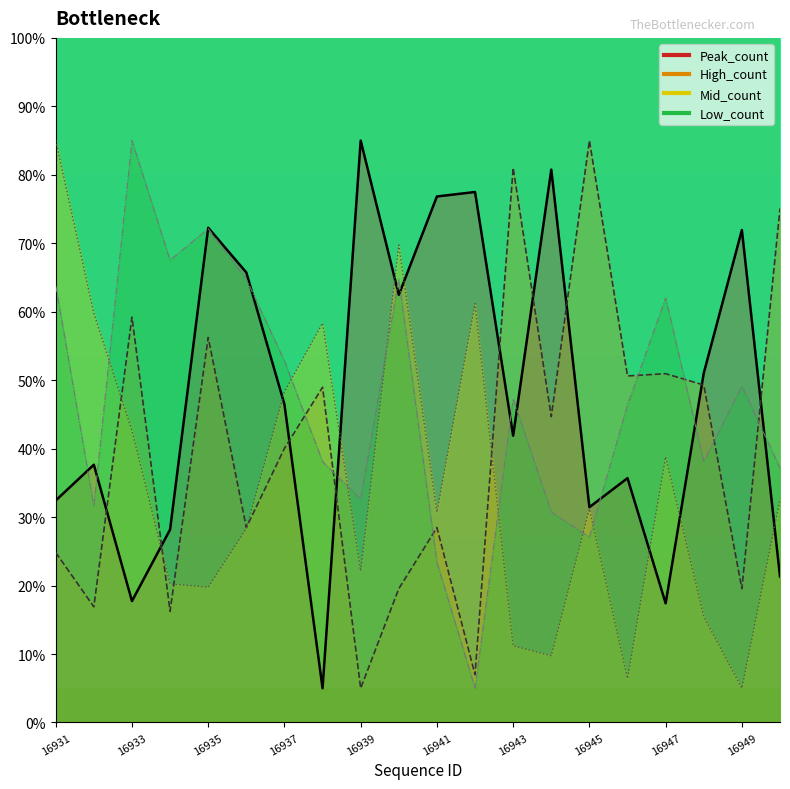

How many lines are shown in the chart?

4